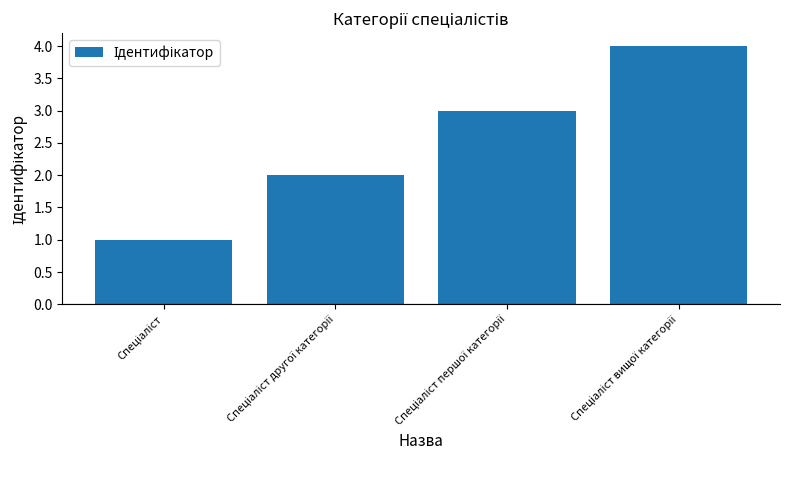

What is the value of the 3rd bar from the left?

3